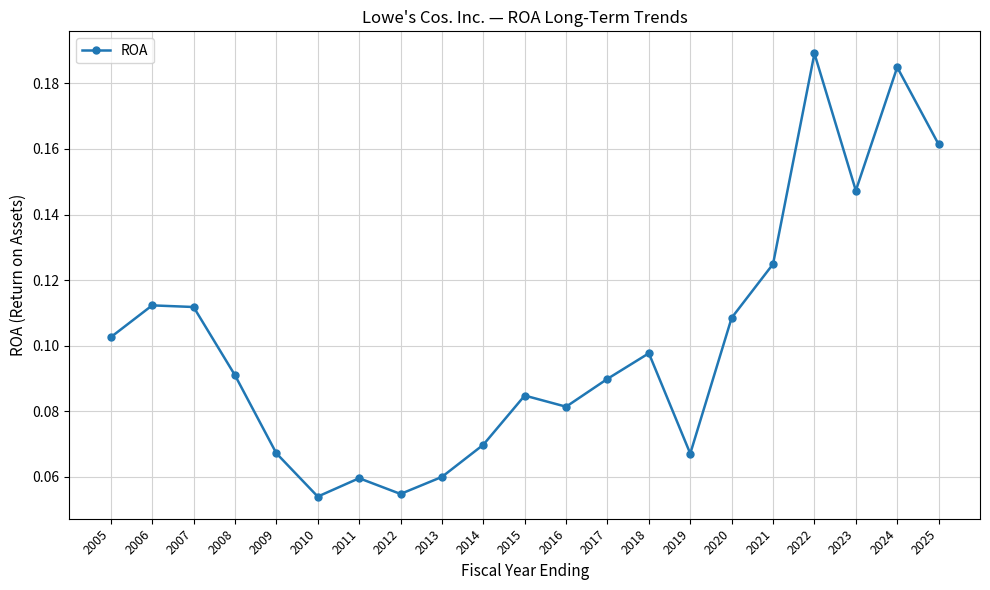

What is the change in value from 2010 to 2021?

+0.1